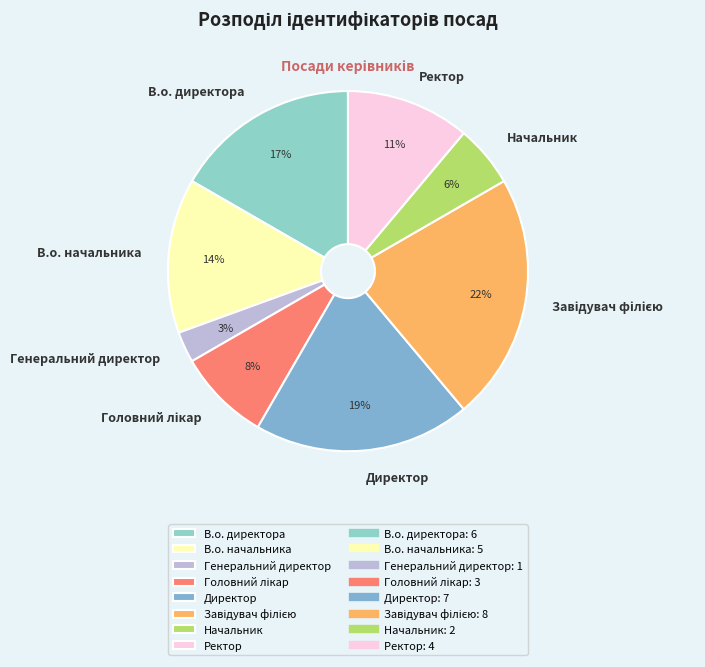

Is it true that В.о. начальника is 14% of the pie?

True